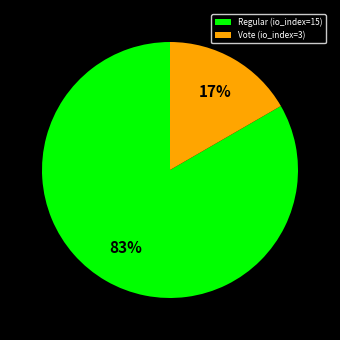

Which slice is the largest?

Regular (io_index=15)